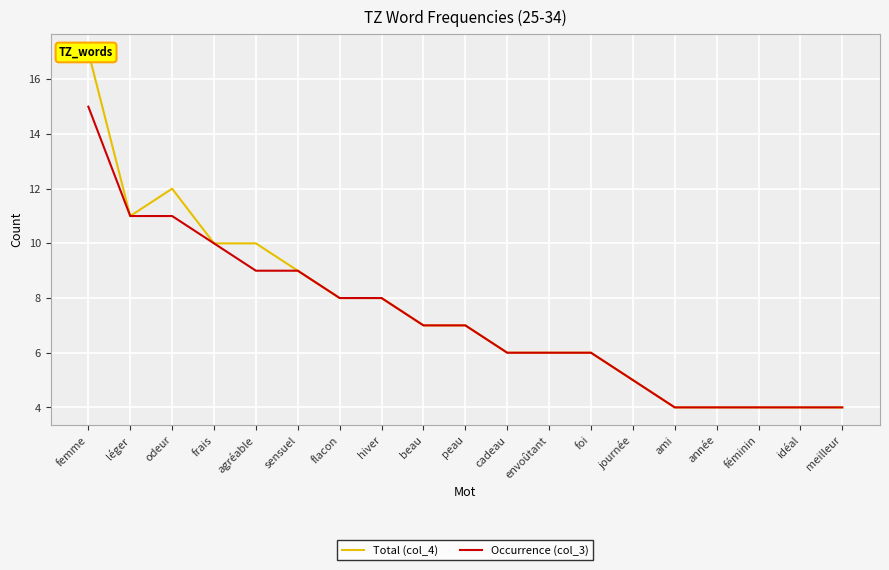

At which label is Occurrence (col_3) closest to 9?

agréable